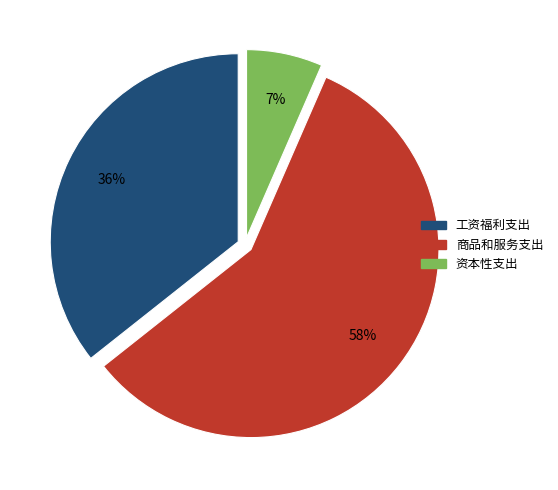

To the nearest percent, what is the average slice percentage?

33%